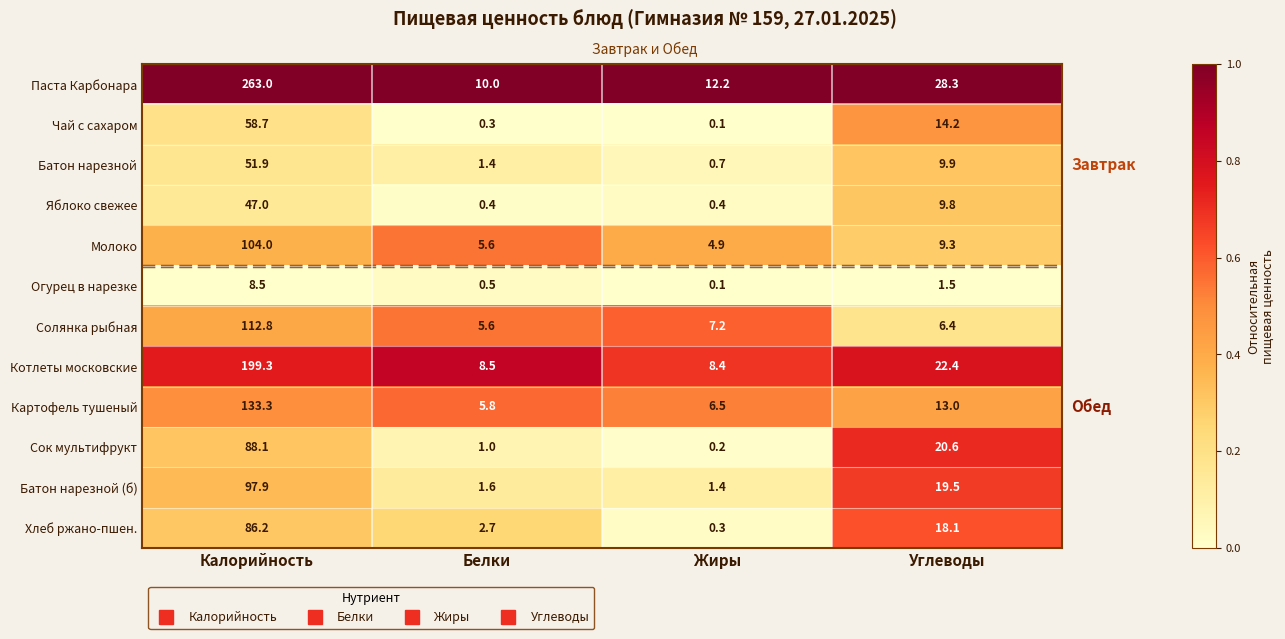

Which series has the largest total across all categories?

Паста Карбонара